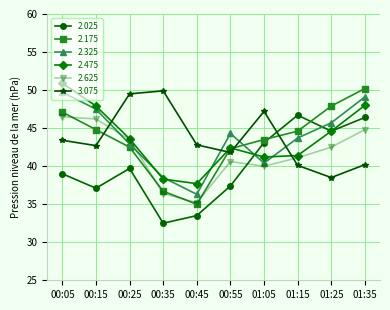

Which series ends up on top after the final intersection of 2.475 and 3.075?

2.475